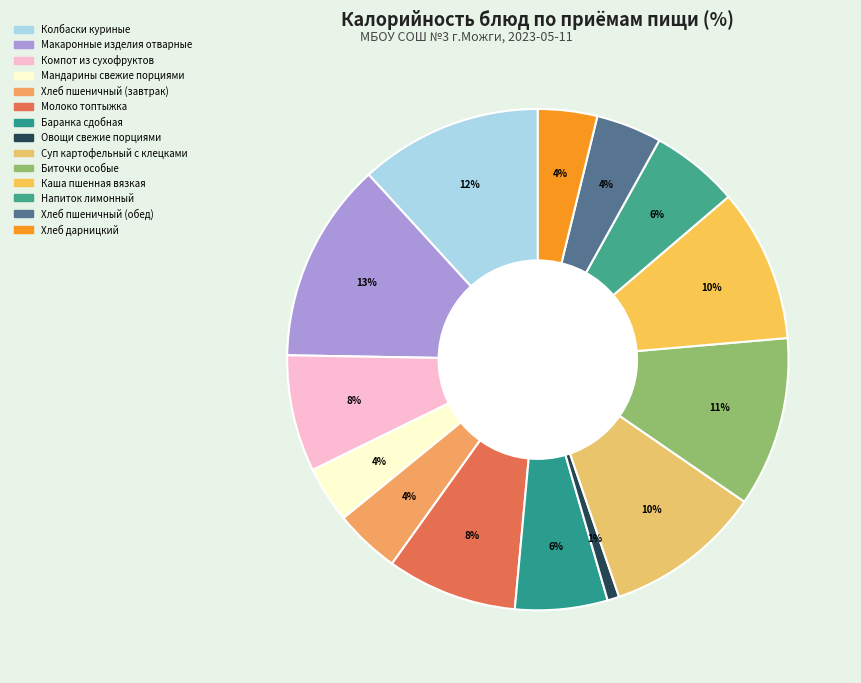

Is it true that Макаронные изделия отварные is 13% of the pie?

True